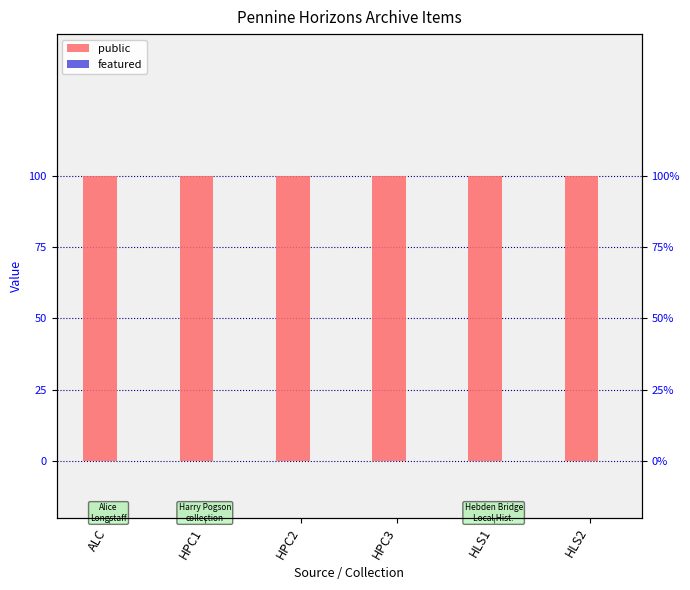

What is the label of the 5th bar from the right?

HPC1